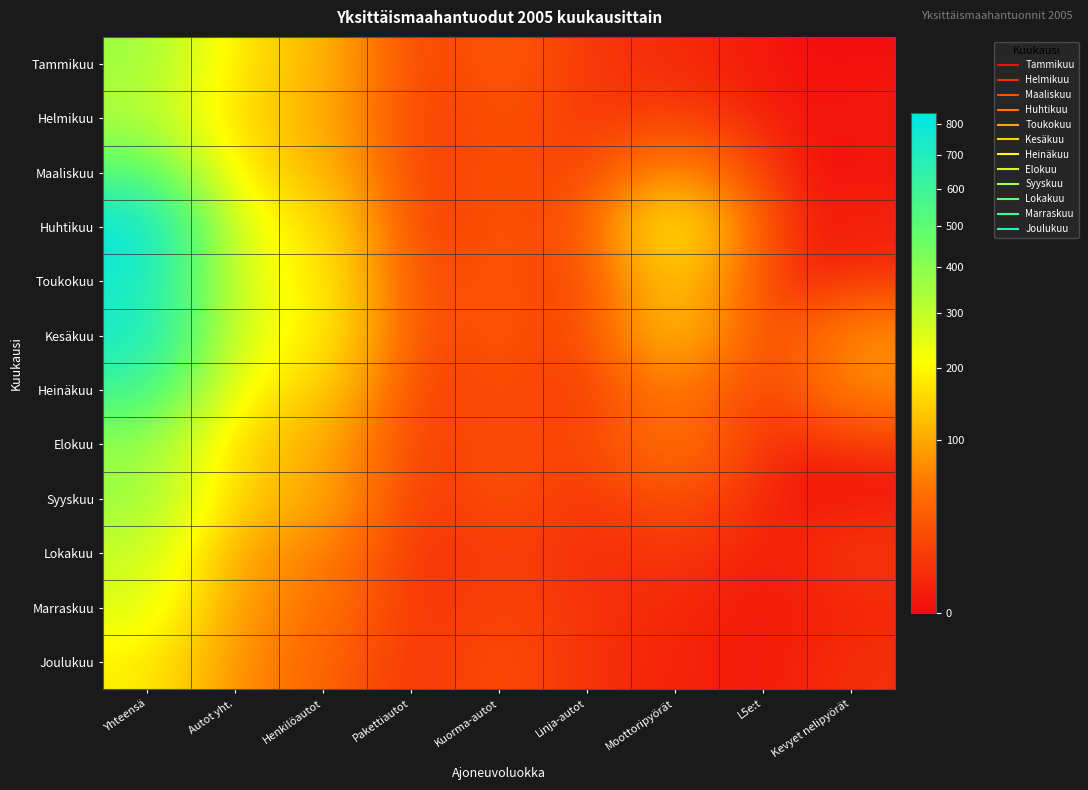

Reading right to left, transcribe all the data shown in this chart.

Tammikuu: Kevyet nelipyörät=0	L5e:t=0	Moottoripyörät=5	Linja-autot=7	Kuorma-autot=34	Pakettiautot=5	Henkilöautot=118	Autot yht.=164	Yhteensä=370
Helmikuu: Kevyet nelipyörät=1	L5e:t=0	Moottoripyörät=12	Linja-autot=8	Kuorma-autot=27	Pakettiautot=5	Henkilöautot=110	Autot yht.=150	Yhteensä=327
Maaliskuu: Kevyet nelipyörät=0	L5e:t=0	Moottoripyörät=82	Linja-autot=6	Kuorma-autot=29	Pakettiautot=3	Henkilöautot=124	Autot yht.=162	Yhteensä=512
Huhtikuu: Kevyet nelipyörät=3	L5e:t=0	Moottoripyörät=222	Linja-autot=9	Kuorma-autot=30	Pakettiautot=1	Henkilöautot=175	Autot yht.=215	Yhteensä=835
Toukokuu: Kevyet nelipyörät=3	L5e:t=0	Moottoripyörät=159	Linja-autot=2	Kuorma-autot=33	Pakettiautot=6	Henkilöautot=193	Autot yht.=234	Yhteensä=753
Kesäkuu: Kevyet nelipyörät=77	L5e:t=0	Moottoripyörät=146	Linja-autot=4	Kuorma-autot=33	Pakettiautot=6	Henkilöautot=196	Autot yht.=239	Yhteensä=759
Heinäkuu: Kevyet nelipyörät=70	L5e:t=1	Moottoripyörät=66	Linja-autot=3	Kuorma-autot=26	Pakettiautot=3	Henkilöautot=153	Autot yht.=185	Yhteensä=600
Elokuu: Kevyet nelipyörät=4	L5e:t=0	Moottoripyörät=60	Linja-autot=10	Kuorma-autot=25	Pakettiautot=5	Henkilöautot=104	Autot yht.=144	Yhteensä=381
Syyskuu: Kevyet nelipyörät=0	L5e:t=0	Moottoripyörät=26	Linja-autot=4	Kuorma-autot=26	Pakettiautot=1	Henkilöautot=105	Autot yht.=136	Yhteensä=376
Lokakuu: Kevyet nelipyörät=9	L5e:t=0	Moottoripyörät=9	Linja-autot=4	Kuorma-autot=15	Pakettiautot=1	Henkilöautot=65	Autot yht.=85	Yhteensä=296
Marraskuu: Kevyet nelipyörät=3	L5e:t=0	Moottoripyörät=4	Linja-autot=6	Kuorma-autot=18	Pakettiautot=3	Henkilöautot=53	Autot yht.=80	Yhteensä=262
Joulukuu: Kevyet nelipyörät=6	L5e:t=0	Moottoripyörät=3	Linja-autot=5	Kuorma-autot=23	Pakettiautot=4	Henkilöautot=38	Autot yht.=70	Yhteensä=189